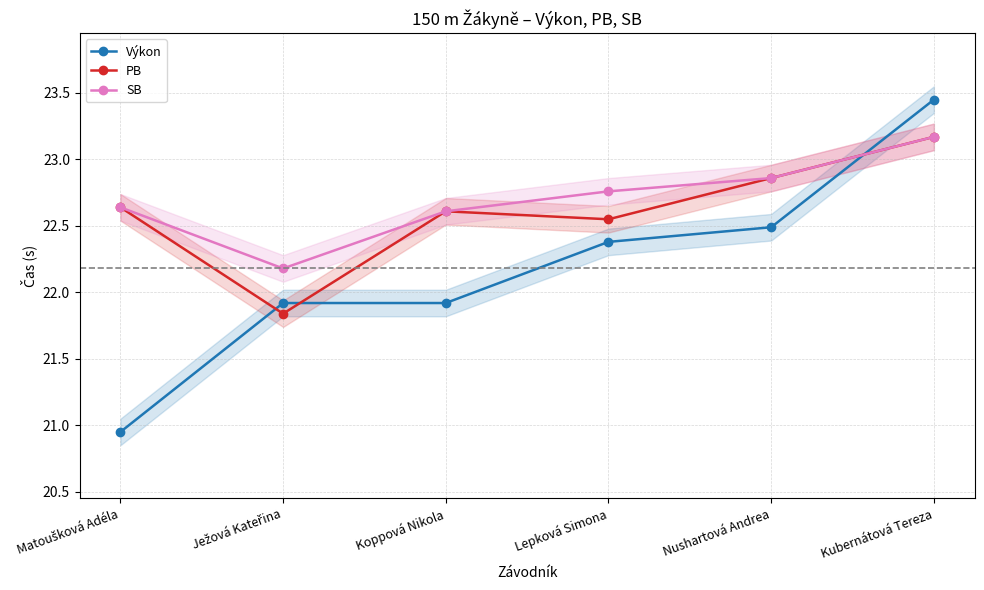

Rank the series by their maximum value, from lowest to highest.

PB, SB, Výkon